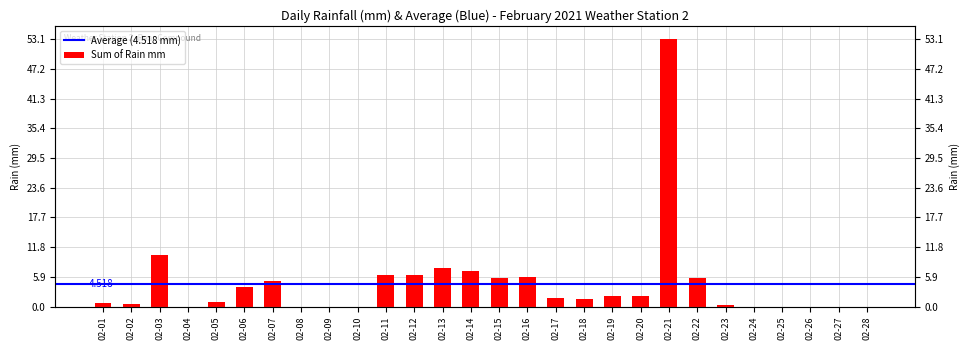

Which label corresponds to the smallest value in the chart?

02-04